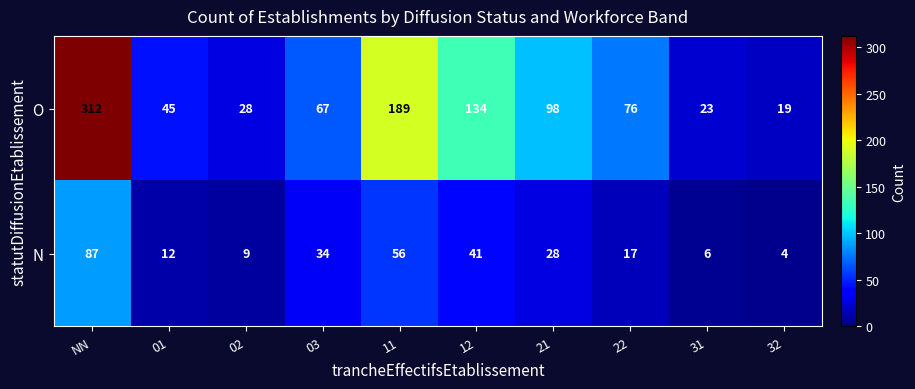

Where does the O series first go above 76?

NN